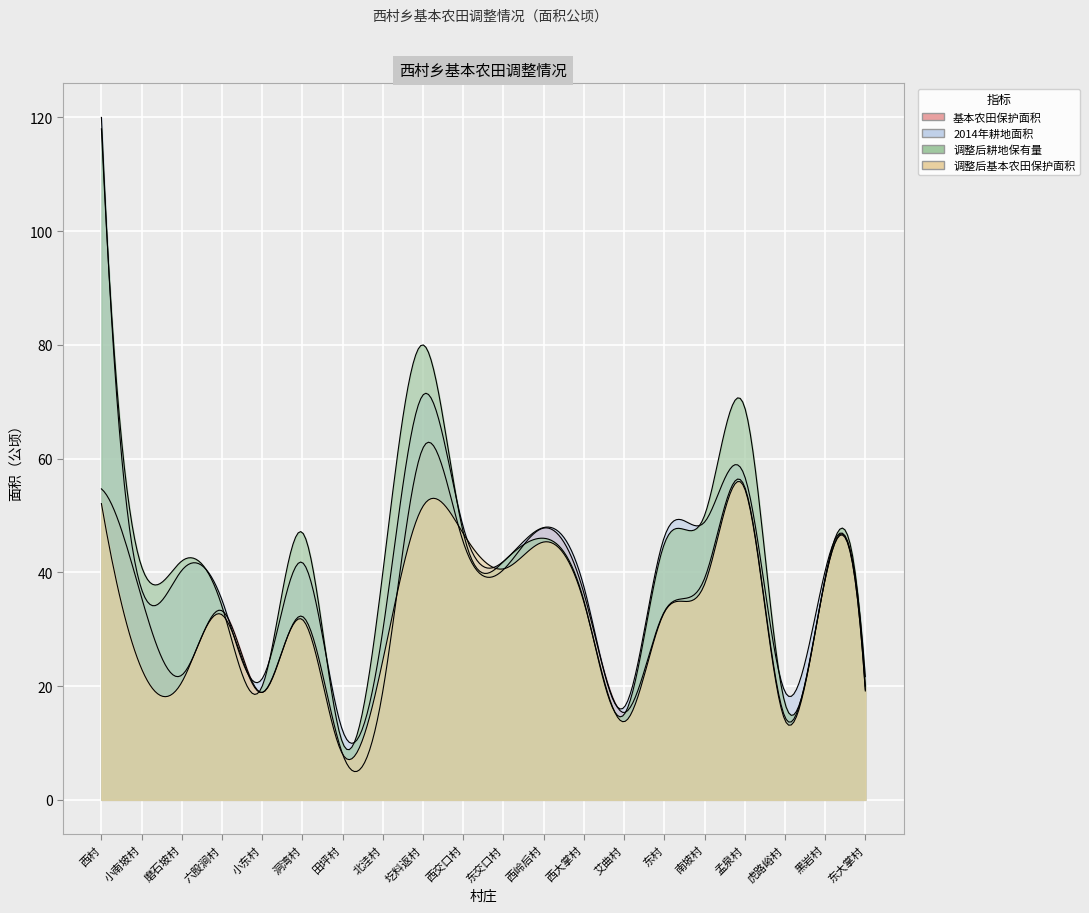

Reading left to right, what are all the values shown in this chart?

基本农田保护面积: 西村=54.7	小南坡村=35.5	磨石坡村=21.9	六股涧村=33.2	小东村=18.9	洞湾村=32.2	田坪村=8.0	北洼村=19.2	圪料返村=61.9	西交口村=45.3	东交口村=40.5	西岭后村=47.8	西大掌村=36.3	艾曲村=15.3	东村=33.1	南坡村=38.9	孟泉村=55.0	虎路峪村=14.6	黑岩村=38.8	东大掌村=19.3
2014年耕地面积: 西村=120.0	小南坡村=37.0	磨石坡村=40.4	六股涧村=35.1	小东村=21.3	洞湾村=41.7	田坪村=12.1	北洼村=29.8	圪料返村=71.2	西交口村=48.0	东交口村=41.9	西岭后村=47.9	西大掌村=37.5	艾曲村=16.3	东村=46.2	南坡村=48.8	孟泉村=56.9	虎路峪村=19.0	黑岩村=40.2	东大掌村=21.7
调整后耕地保有量: 西村=118.0	小南坡村=41.0	磨石坡村=42.0	六股涧村=34.0	小东村=20.0	洞湾村=47.0	田坪村=10.0	北洼村=40.0	圪料返村=80.0	西交口村=47.0	东交口村=41.9	西岭后村=46.0	西大掌村=35.0	艾曲村=15.0	东村=45.0	南坡村=50.0	孟泉村=69.0	虎路峪村=17.0	黑岩村=39.0	东大掌村=20.0
调整后基本农田保护面积: 西村=52.1	小南坡村=23.0	磨石坡村=20.7	六股涧村=32.5	小东村=18.9	洞湾村=31.7	田坪村=8.0	北洼村=24.6	圪料返村=51.6	西交口村=46.8	东交口村=40.6	西岭后村=45.3	西大掌村=34.8	艾曲村=13.7	东村=33.0	南坡村=37.9	孟泉村=54.7	虎路峪村=14.0	黑岩村=38.8	东大掌村=19.1